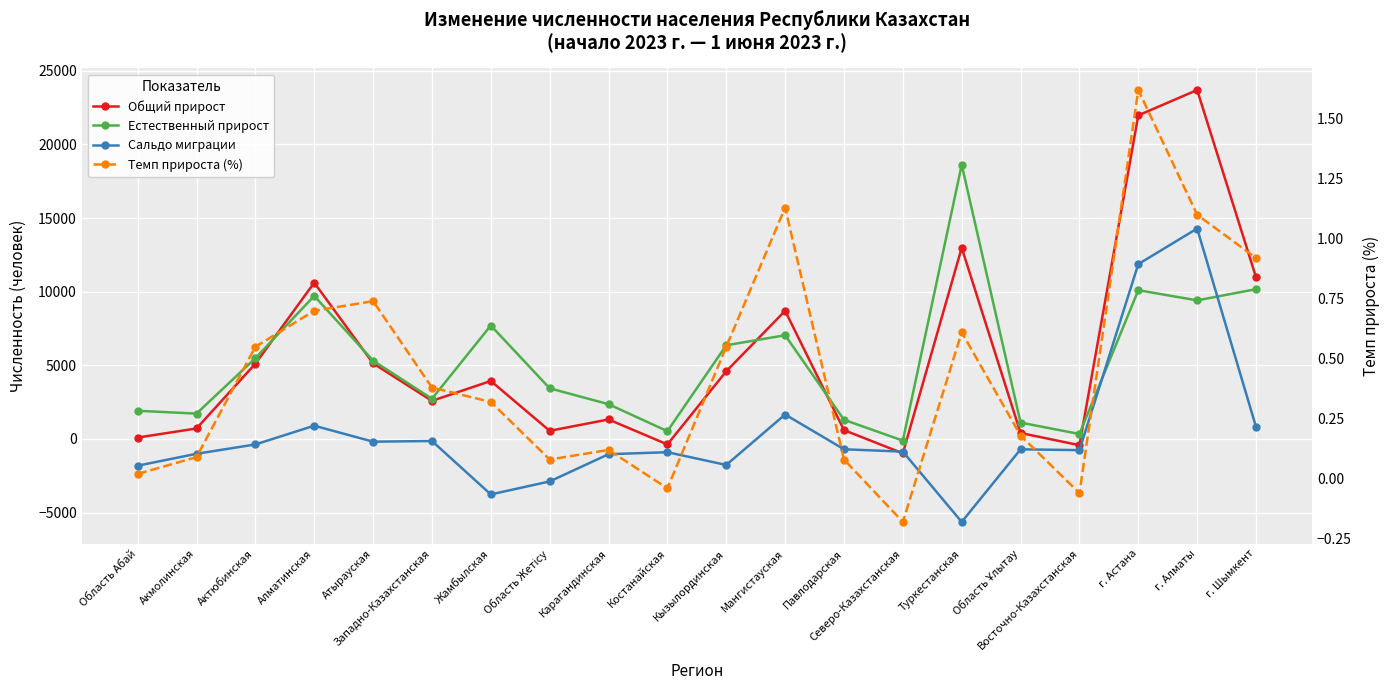

What is the approximate value of Естественный прирост at Акмолинская?

1719.0